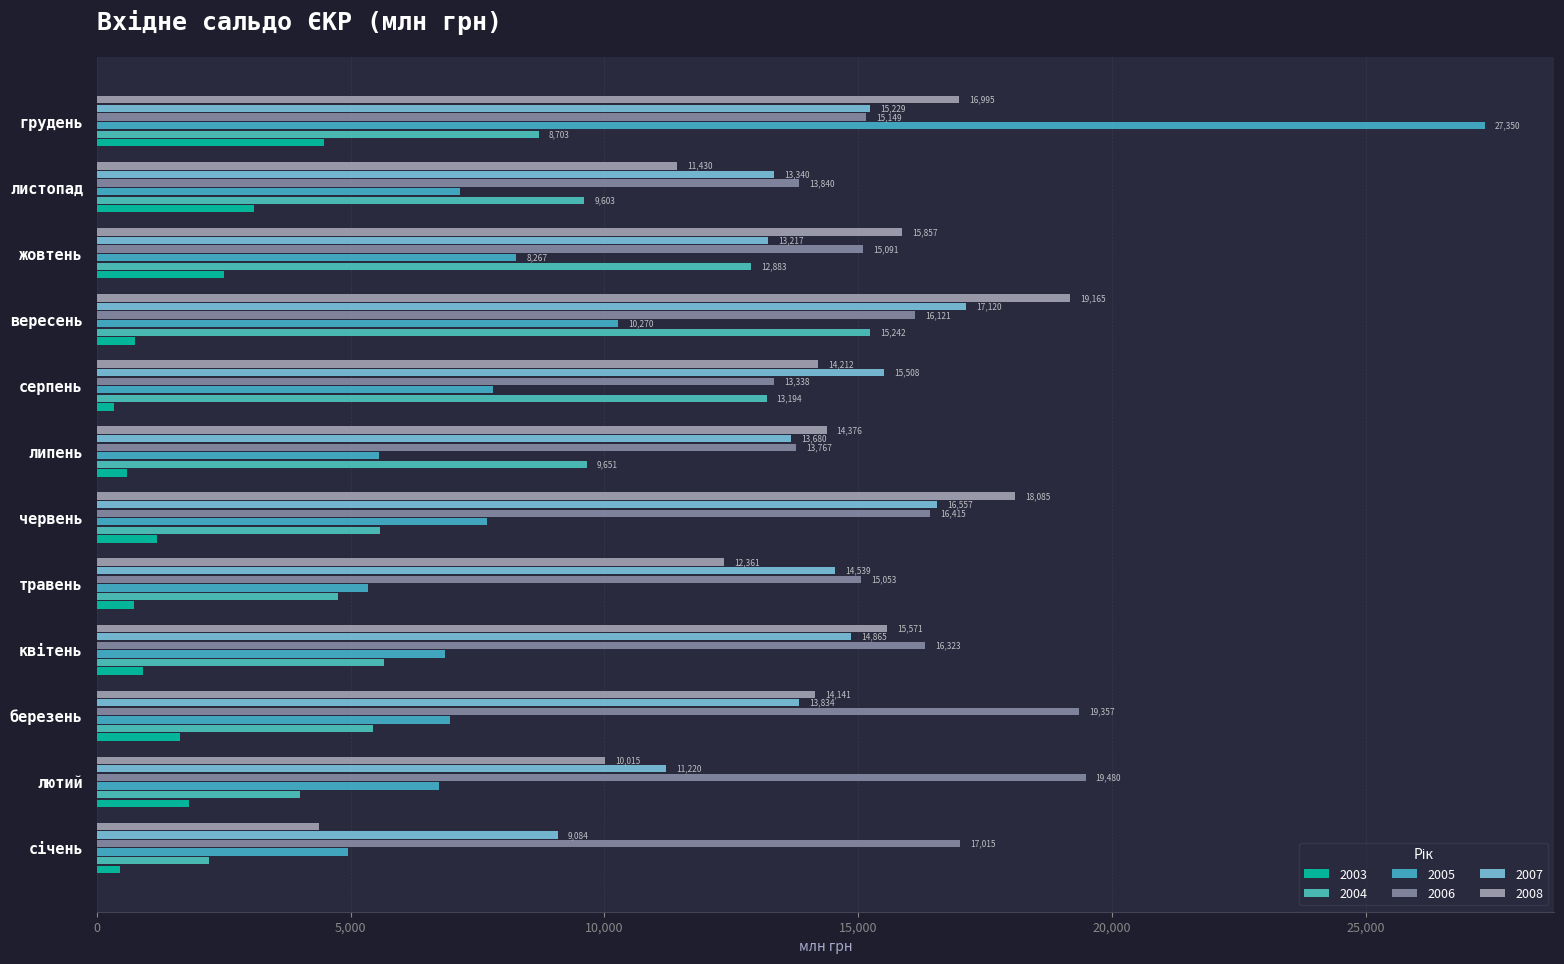

How many data points does each series have?

12